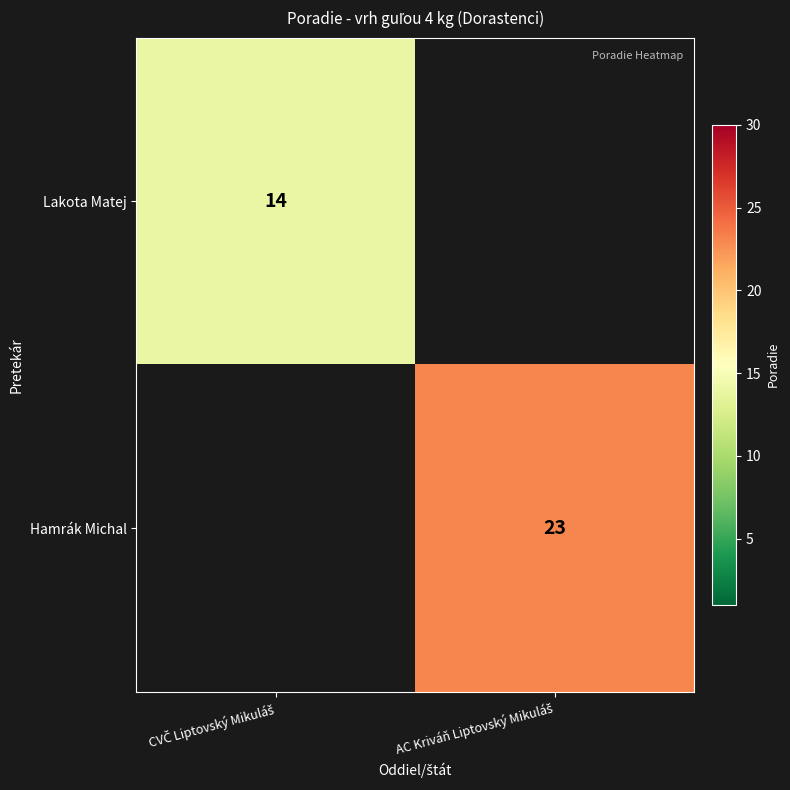

Is it true that Hamrák Michal equals 23.0 at AC Kriváň Liptovský Mikuláš?

True